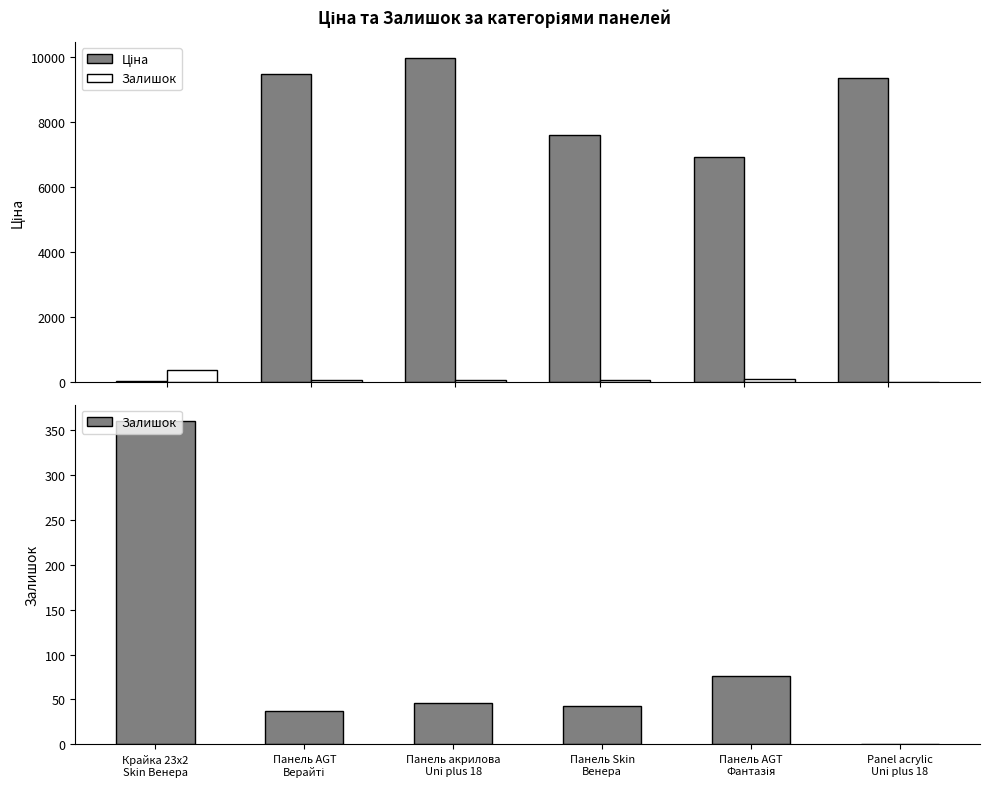

Rank the series by their average value, from highest to lowest.

Ціна, Залишок